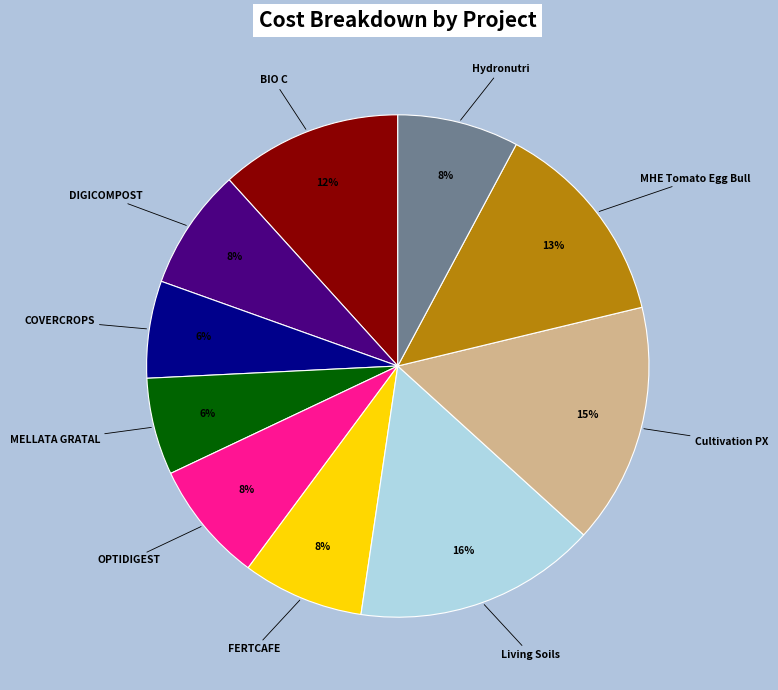

To the nearest percent, what is the average slice percentage?

10%